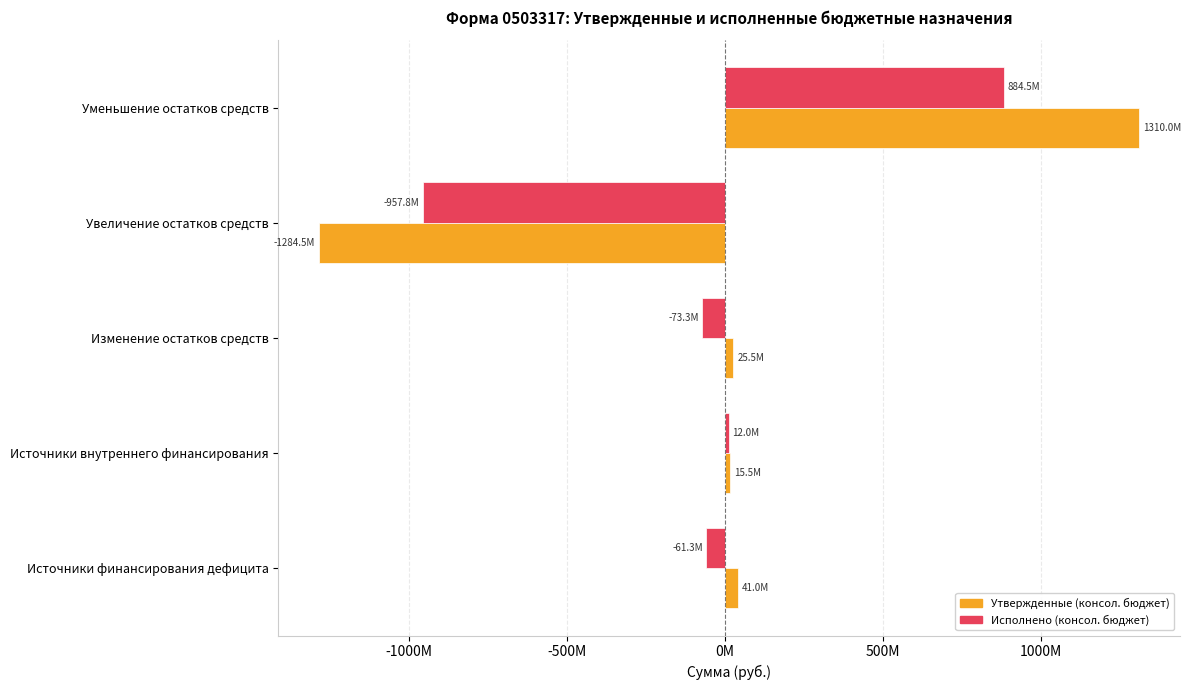

Which label corresponds to the largest value in the chart?

Уменьшение остатков средств